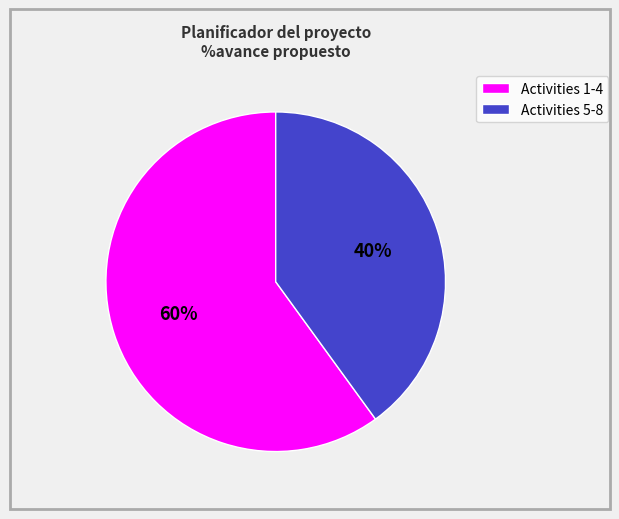

To the nearest percent, what is the average slice percentage?

50%